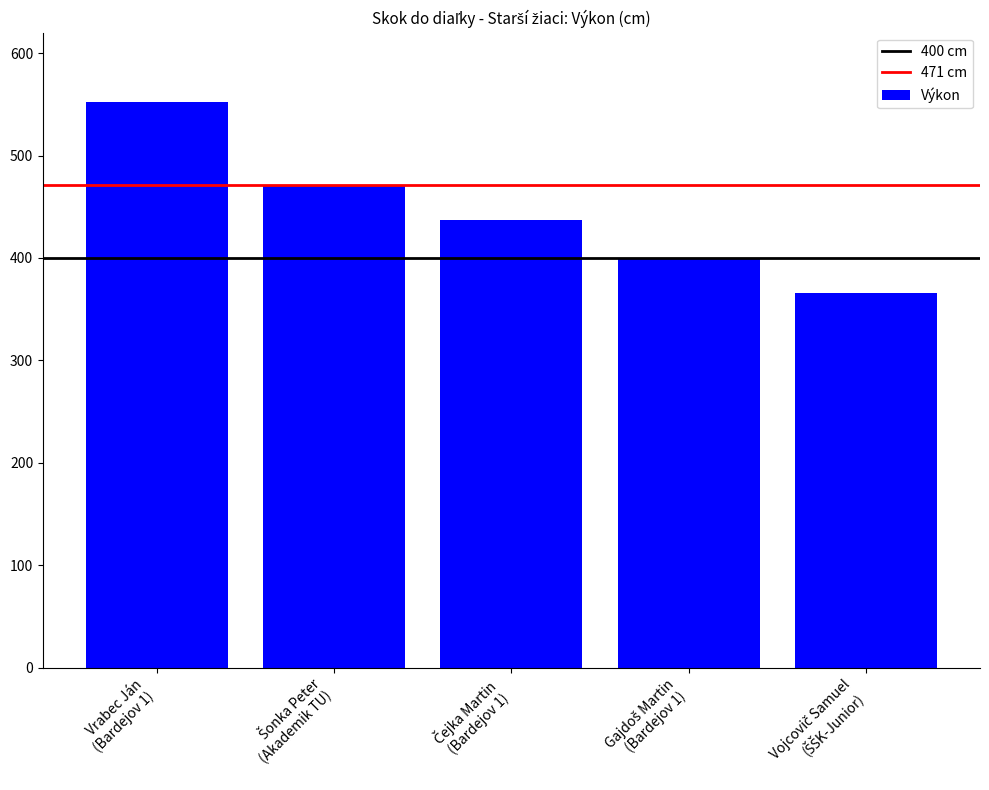

Reading left to right, what are all the values shown in this chart?

552	471	437	400	366